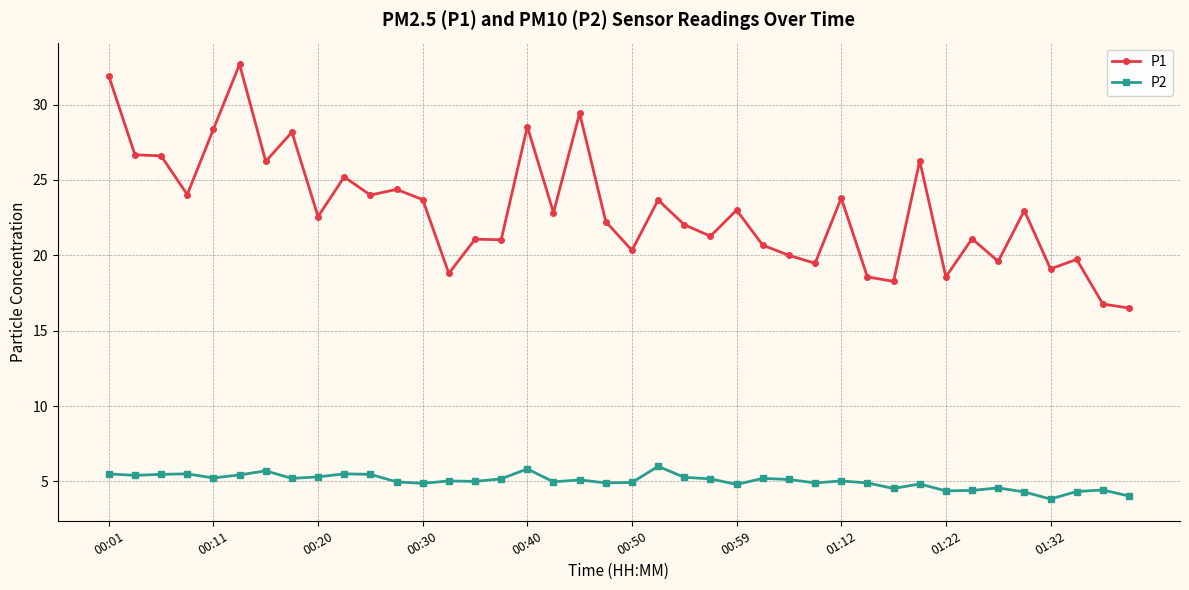

Does the chart display data point markers on the line(s)?

Yes